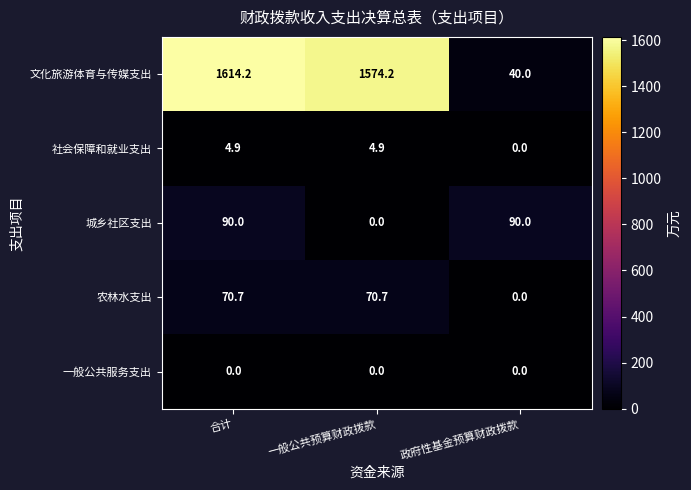

What is the sum of all 城乡社区支出 values?

180.0